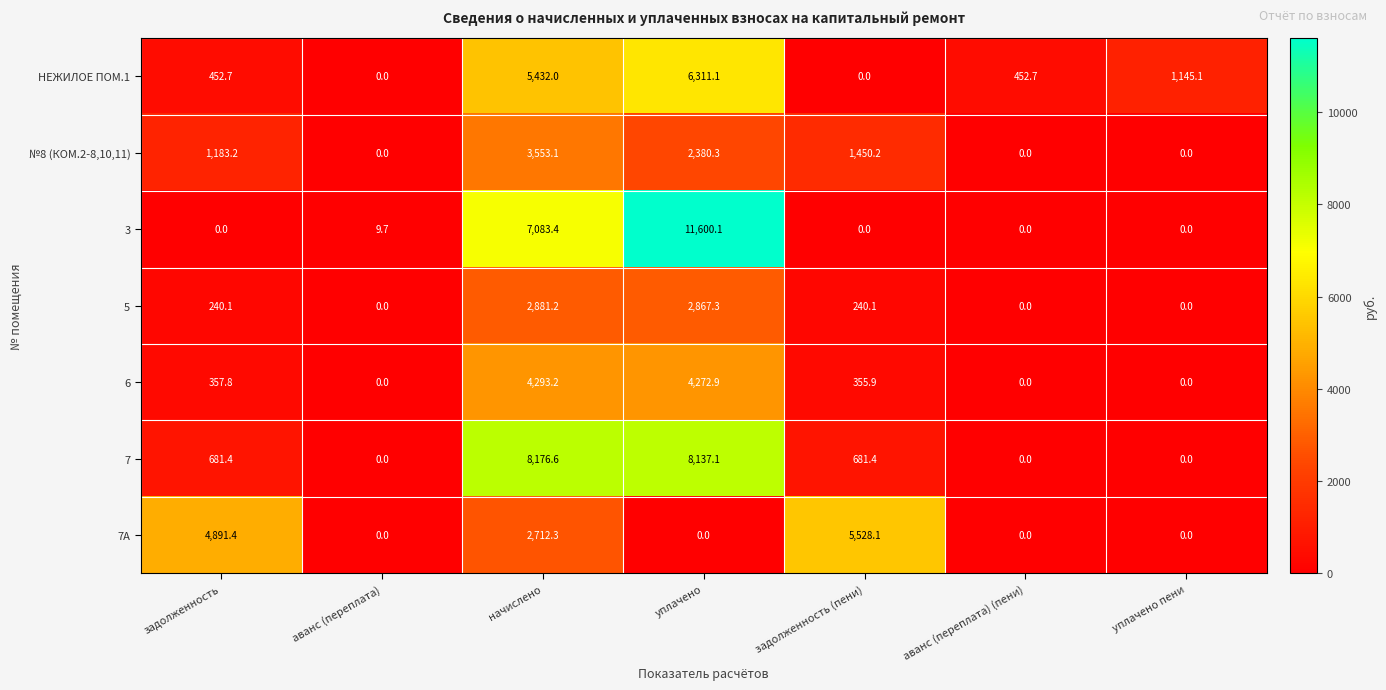

Between уплачено and уплачено пени, which series saw the biggest shift?

3